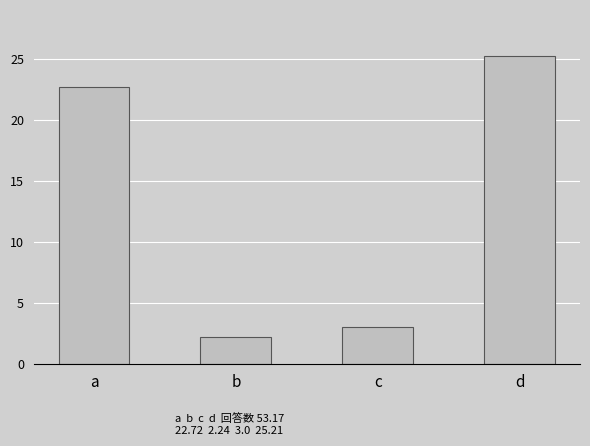

What is the ratio of the value at b to the value at a?

0.1